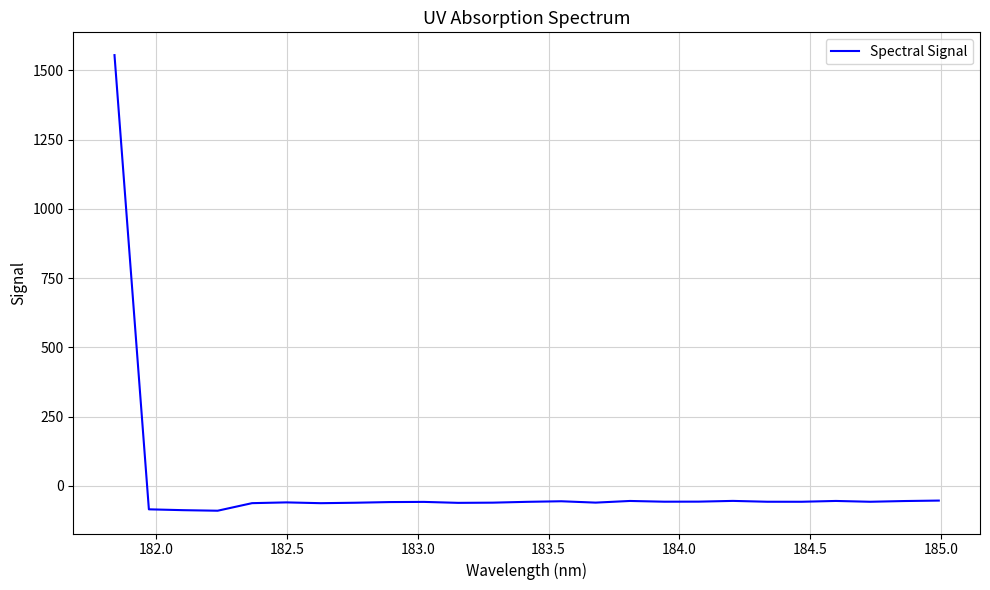

What is the greatest value displayed?

1555.3